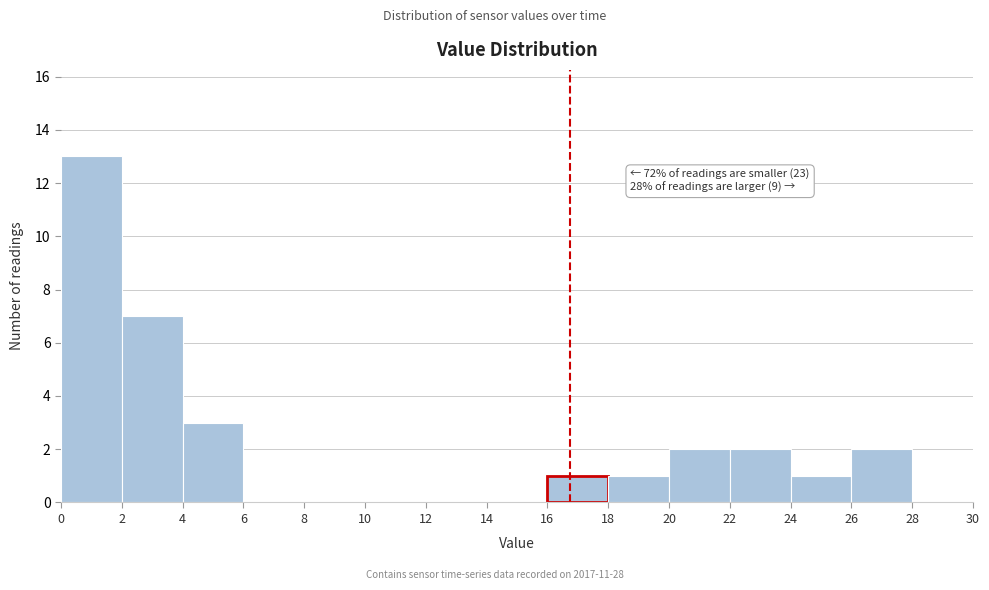

Which range on the x-axis has the tallest bar?

0 to 2